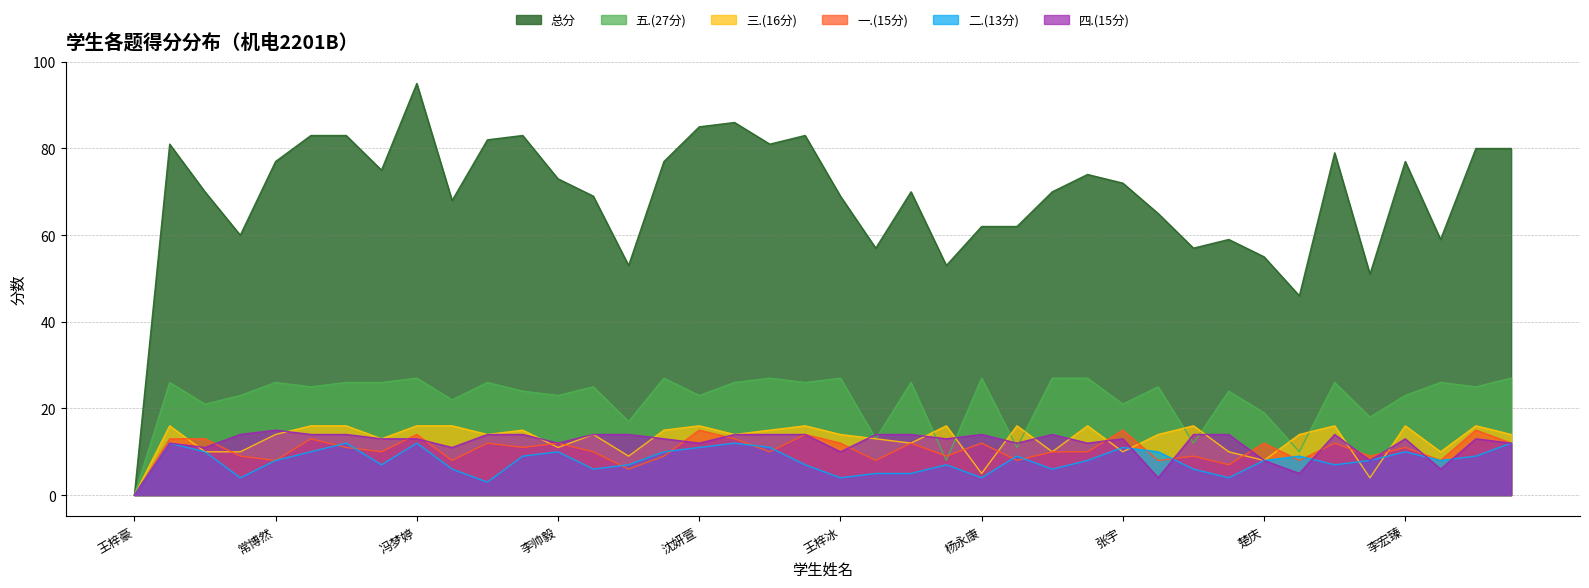

Reading left to right, list all the values displayed in this chart.

总分: 0	81	70	60	77	83	83	75	95	68	82	83	73	69	53	77	85	86	81	83	69	57	70	53	62	62	70	74	72	65	57	59	55	46	79	51	77	59	80	80
五.(27分): 0	26	21	23	26	25	26	26	27	22	26	24	23	25	17	27	23	26	27	26	27	13	26	8	27	11	27	27	21	25	12	24	19	10	26	18	23	26	25	27
三.(16分): 0	16	10	10	14	16	16	13	16	16	14	15	11	14	9	15	16	14	15	16	14	13	12	16	5	16	10	16	10	14	16	10	8	14	16	4	16	10	16	14
一.(15分): 0	13	13	9	8	13	11	10	14	8	12	11	12	10	6	9	15	13	10	14	12	8	12	9	12	8	10	10	15	8	9	7	12	8	12	9	11	8	15	12
二.(13分): 0	12	10	4	8	10	12	7	12	6	3	9	10	6	7	10	11	12	11	7	4	5	5	7	4	9	6	8	11	10	6	4	8	9	7	8	10	8	9	12
四.(15分): 0	12	11	14	15	14	14	13	13	11	14	14	12	14	14	13	12	14	14	14	10	14	14	13	14	12	14	12	13	4	14	14	8	5	14	8	13	6	13	12